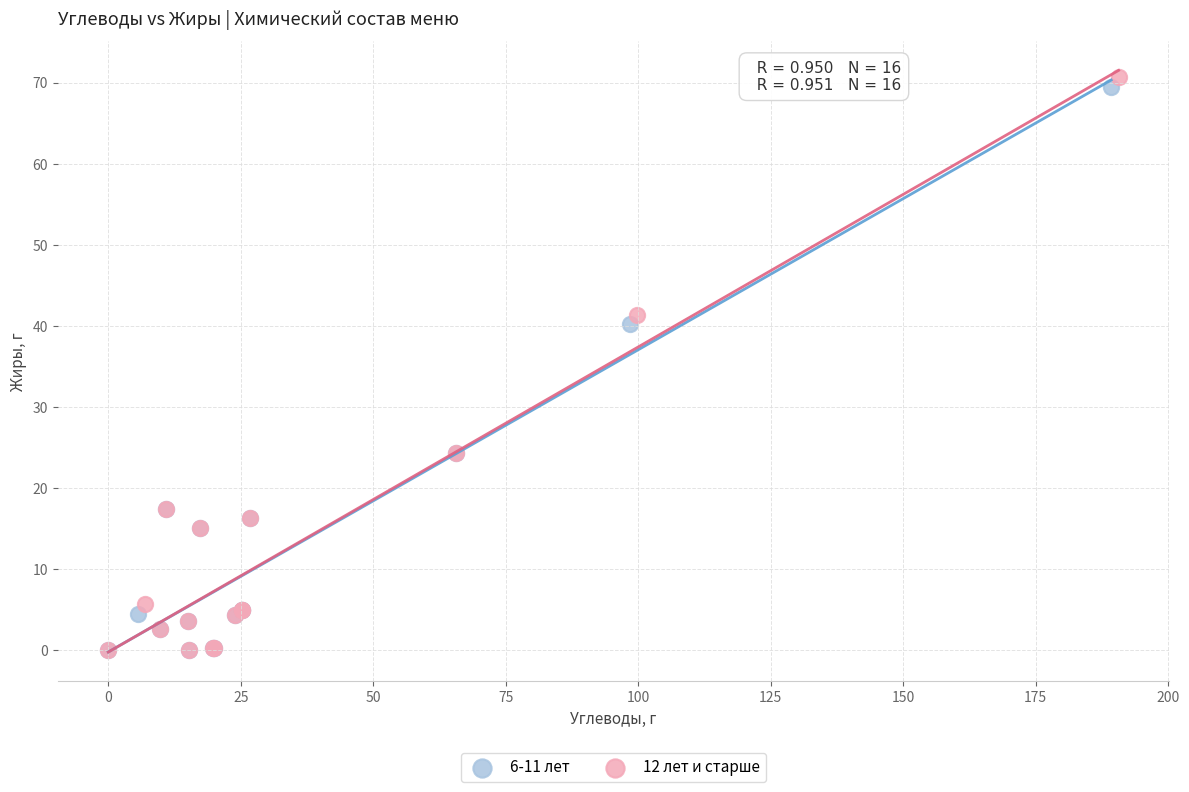

Which series has the largest Y range (max minus min)?

12 лет и старше